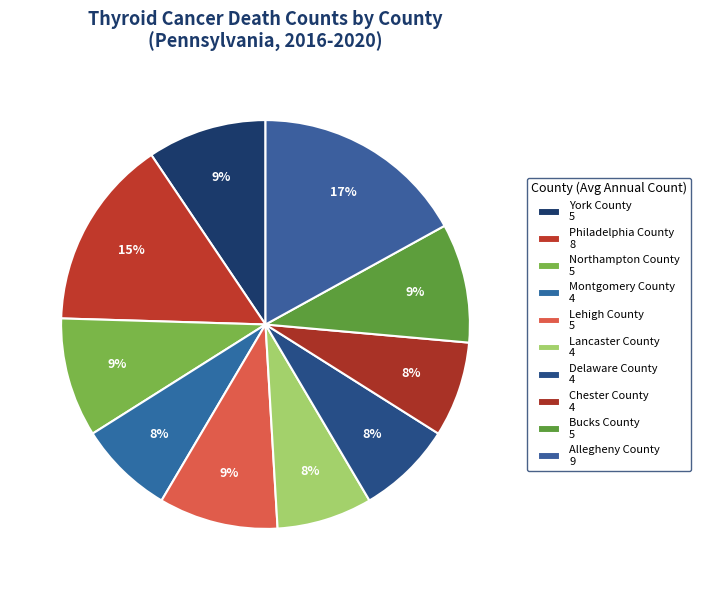

What is the largest slice in the pie chart?

Allegheny County